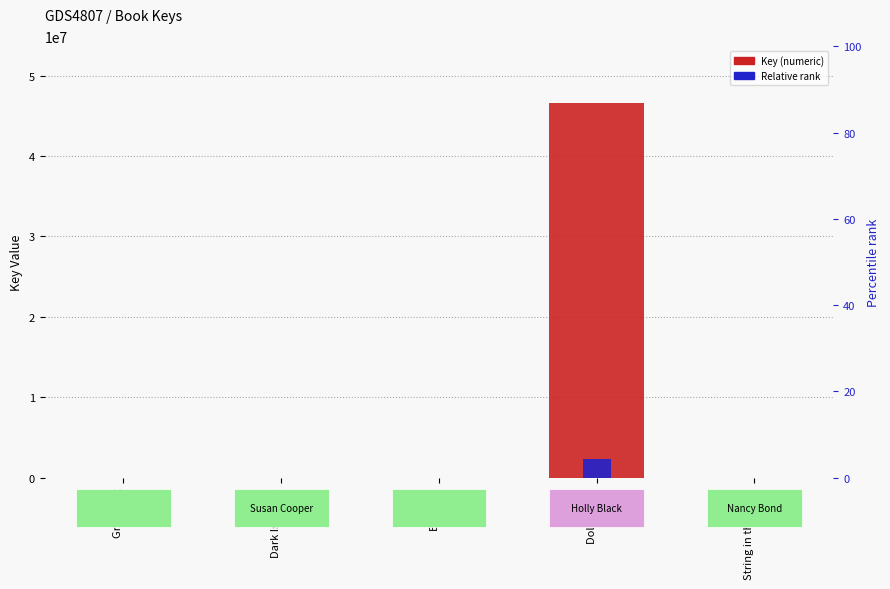

What is the label of the 3rd bar from the left?

Boggart